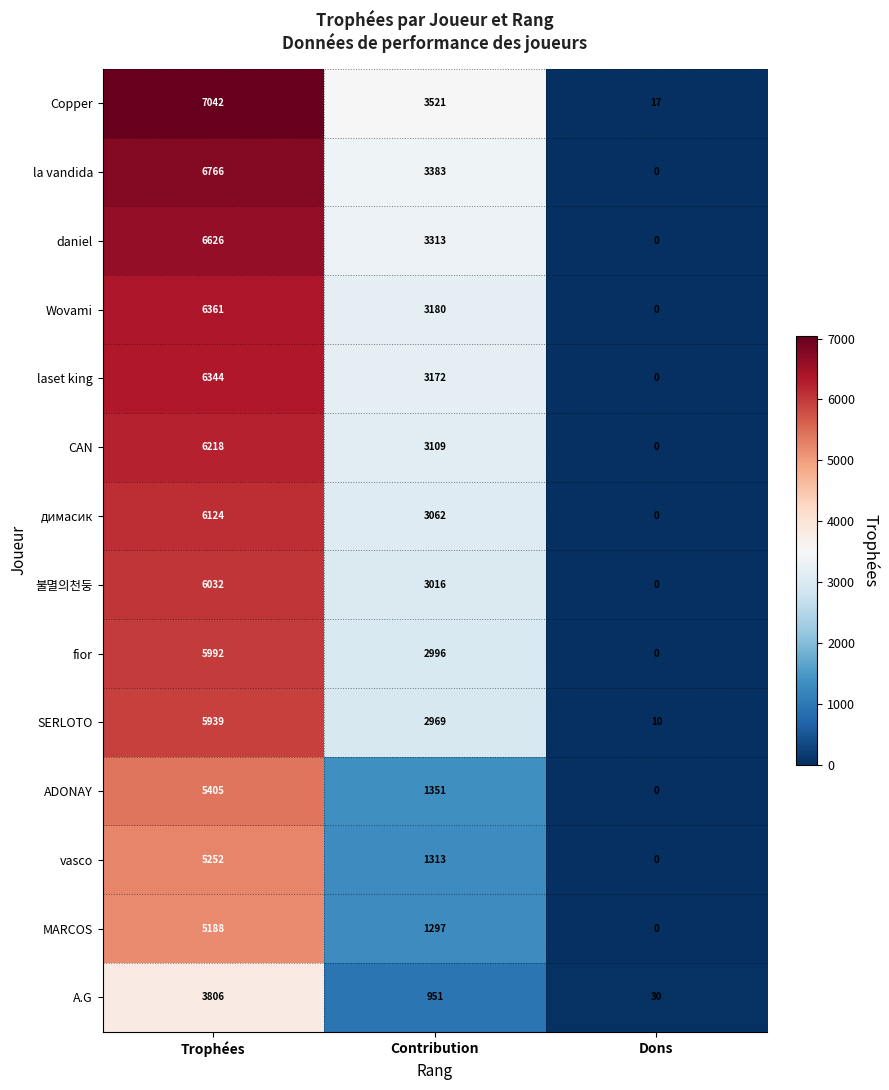

Which series has the largest total across all categories?

Copper